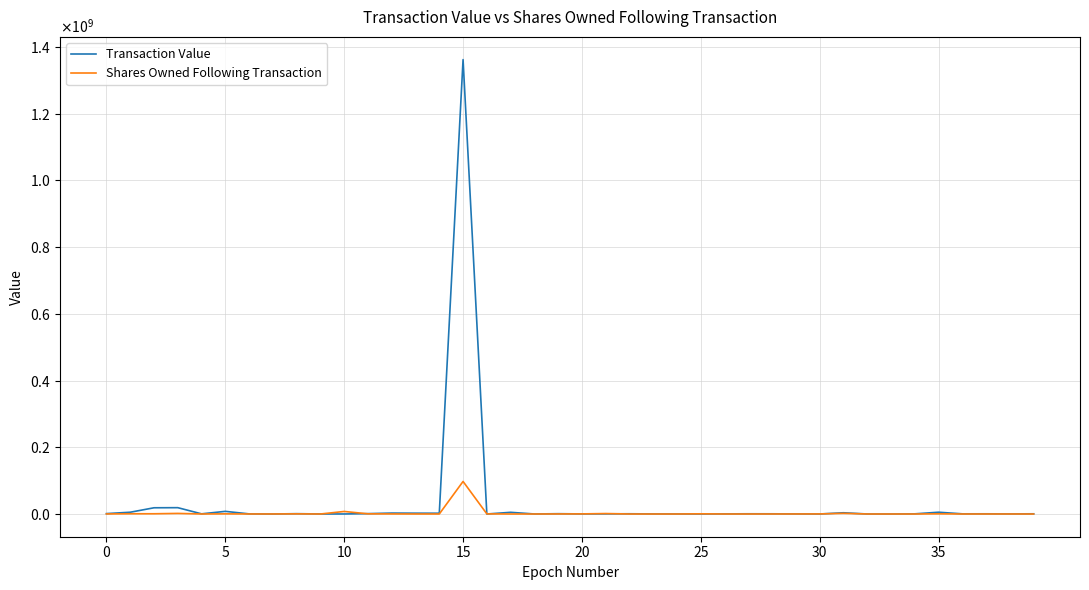

True or false: Shares Owned Following Transaction has more than 0 interior local peaks.

True